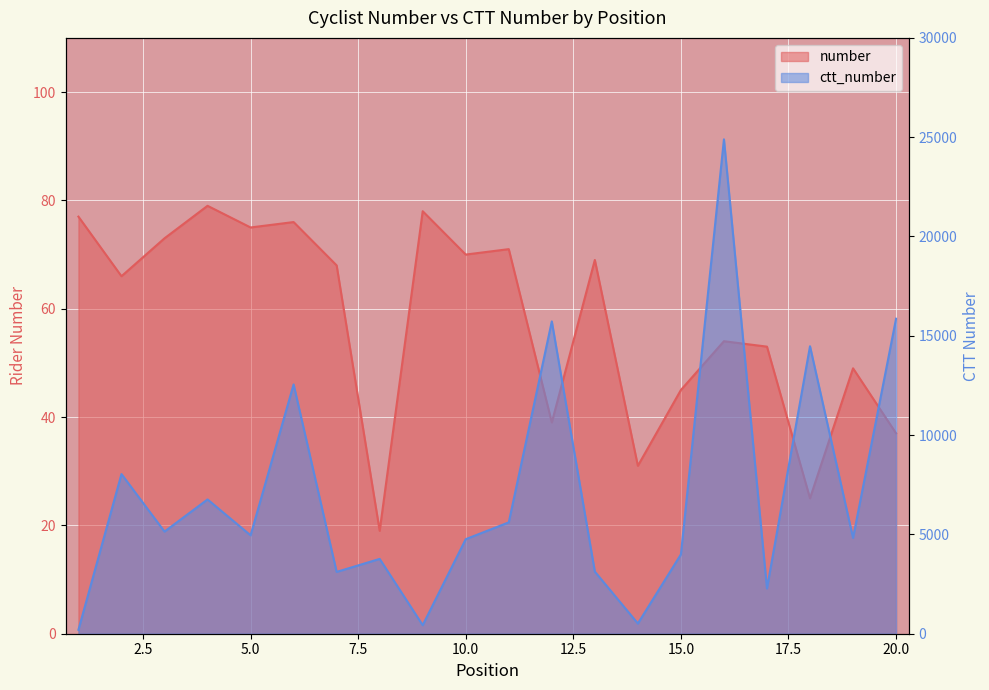

What is the value of the ctt_number point at the 11th from the left?

5607